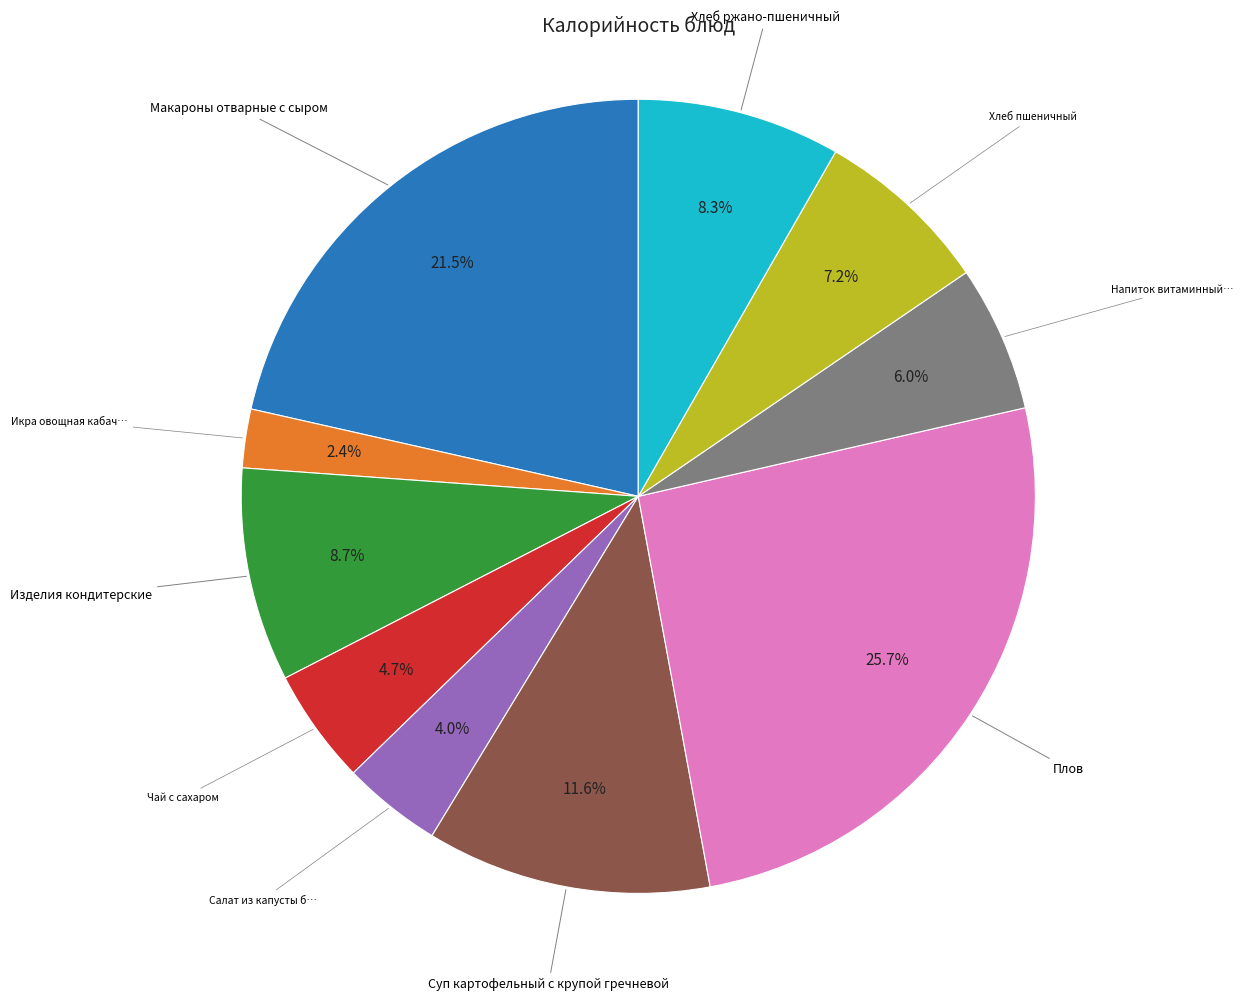

Is there a majority slice in this chart?

No